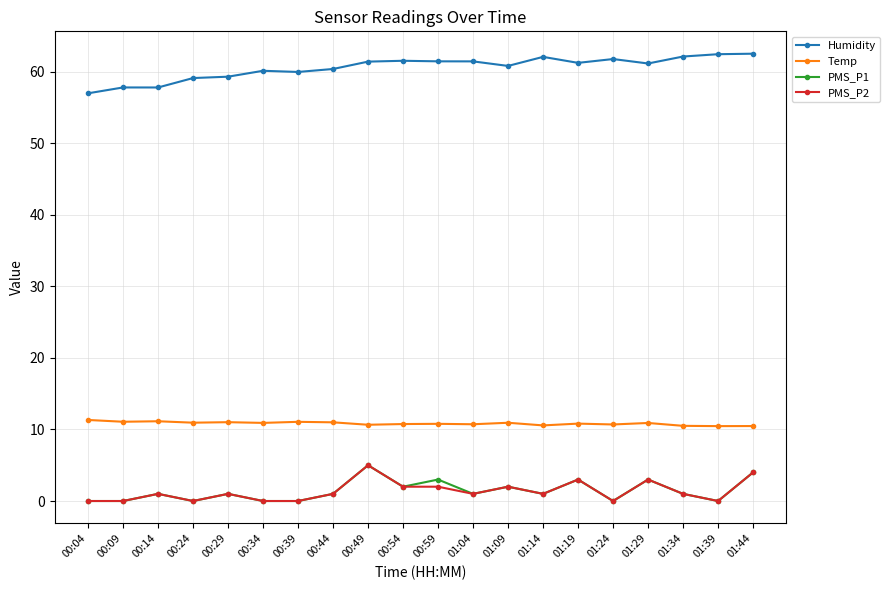

What is the total value across all series at 01:29?

78.1